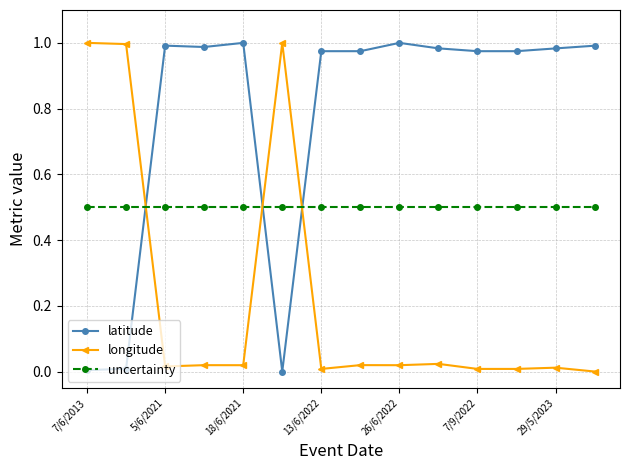

What is the average value of the uncertainty series?

0.5